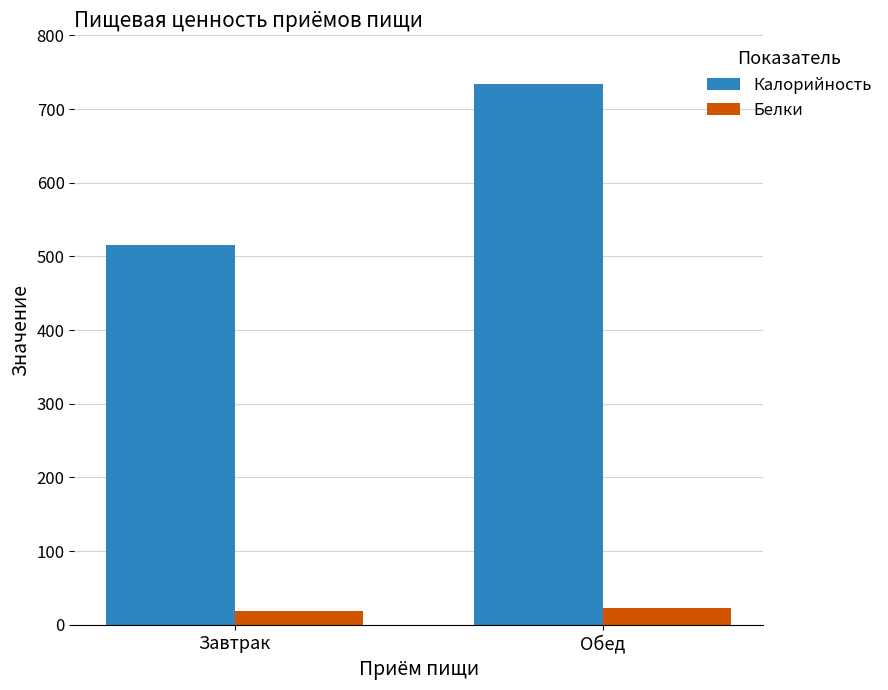

Is it true that Белки equals 18.6 at Завтрак?

True